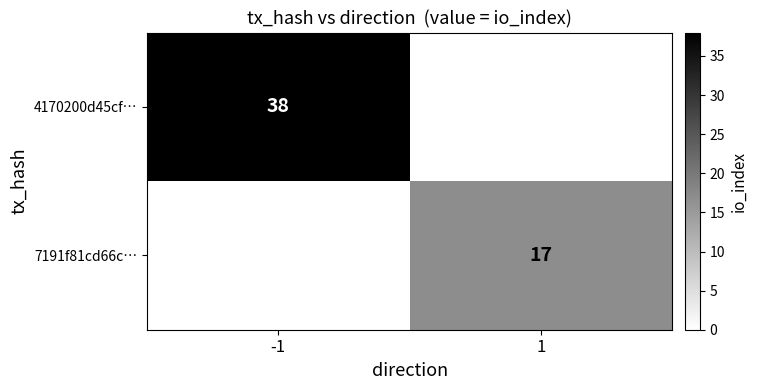

What is the total value across all series at 1?

17